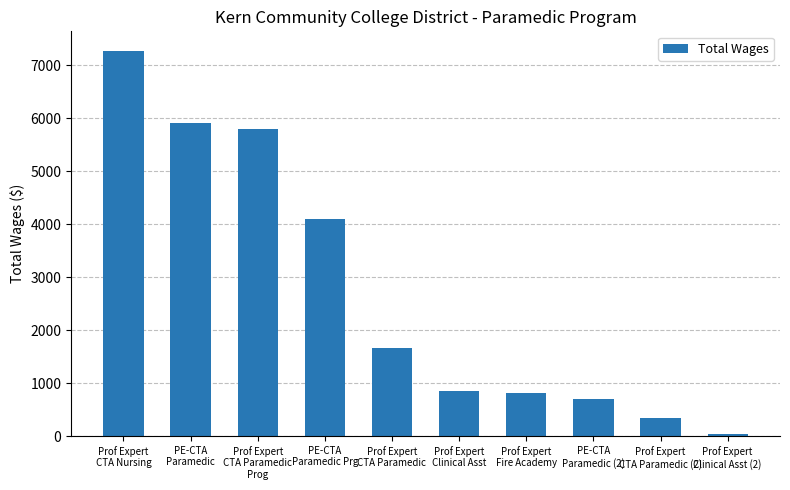

True or false: the data shows 1662.5 at Prof Expert
CTA Paramedic.

True